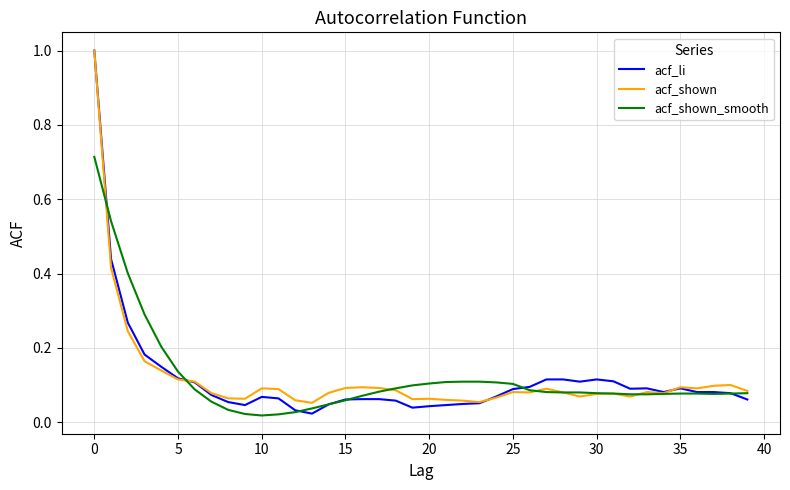

Which series has the largest range (max minus min)?

acf_li